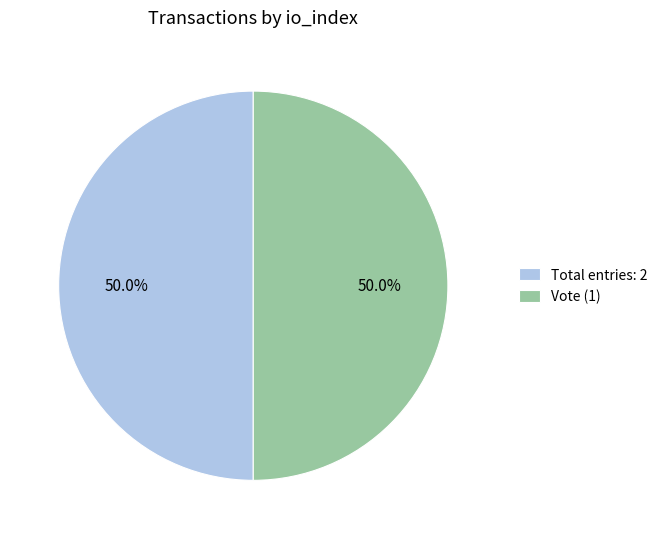

To the nearest percent, what is the average slice percentage?

50%